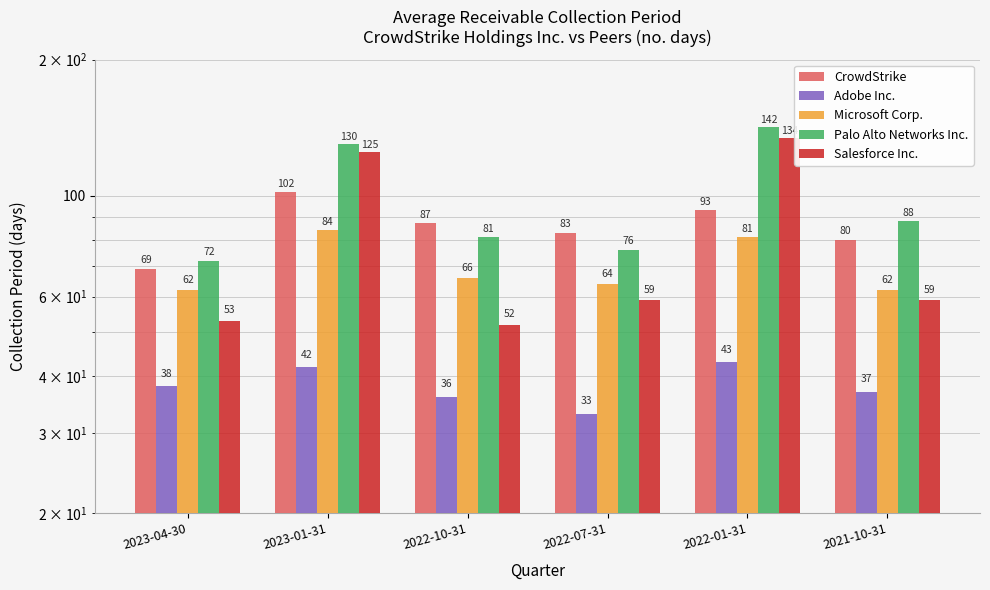

The value of Palo Alto Networks Inc. at 2021-10-31 is 43. True or false?

False